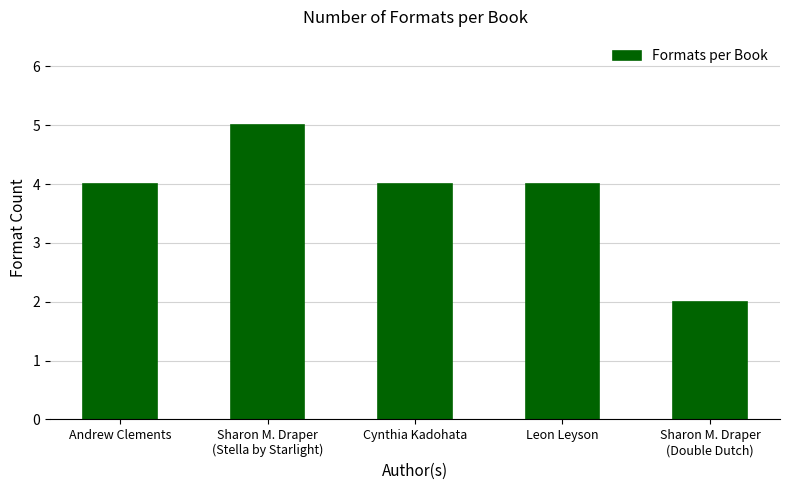

Are the bars grouped side by side (vs. stacked)?

No